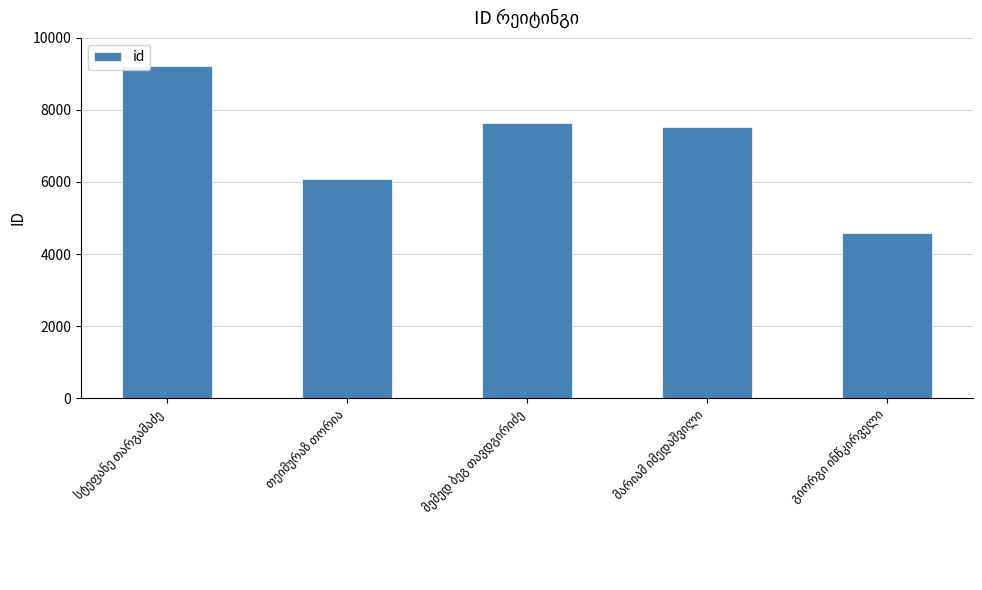

What is the difference between the maximum and minimum values?

4642